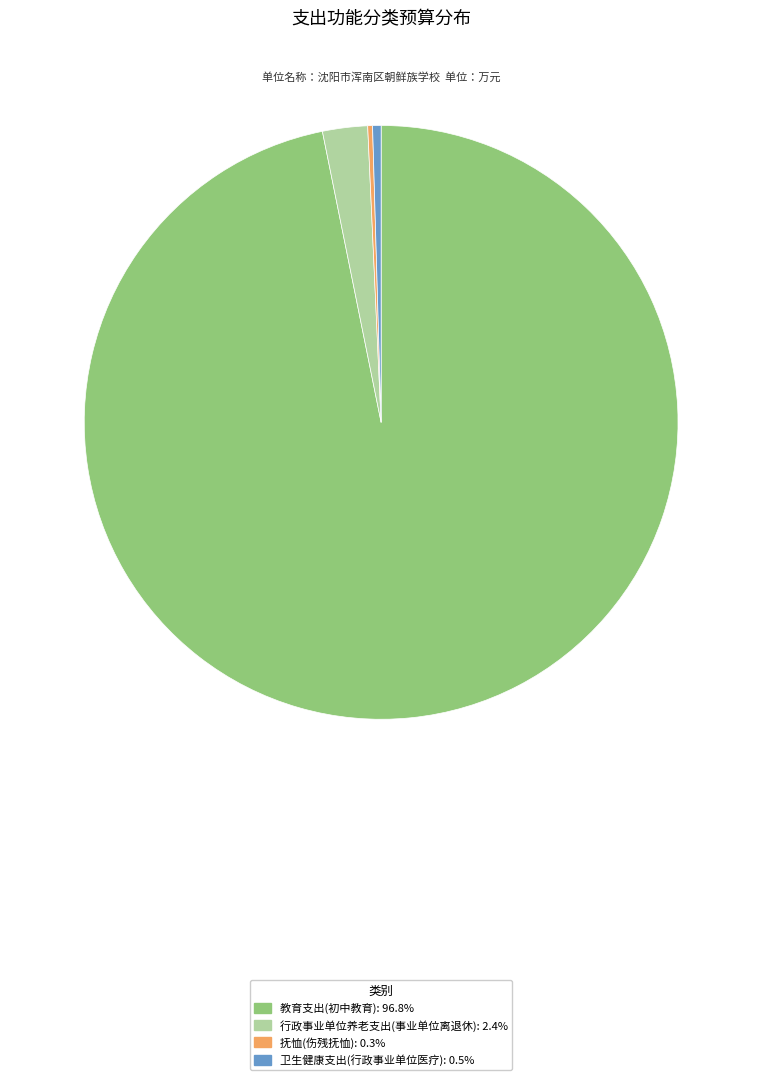

Does any single category account for the majority?

Yes